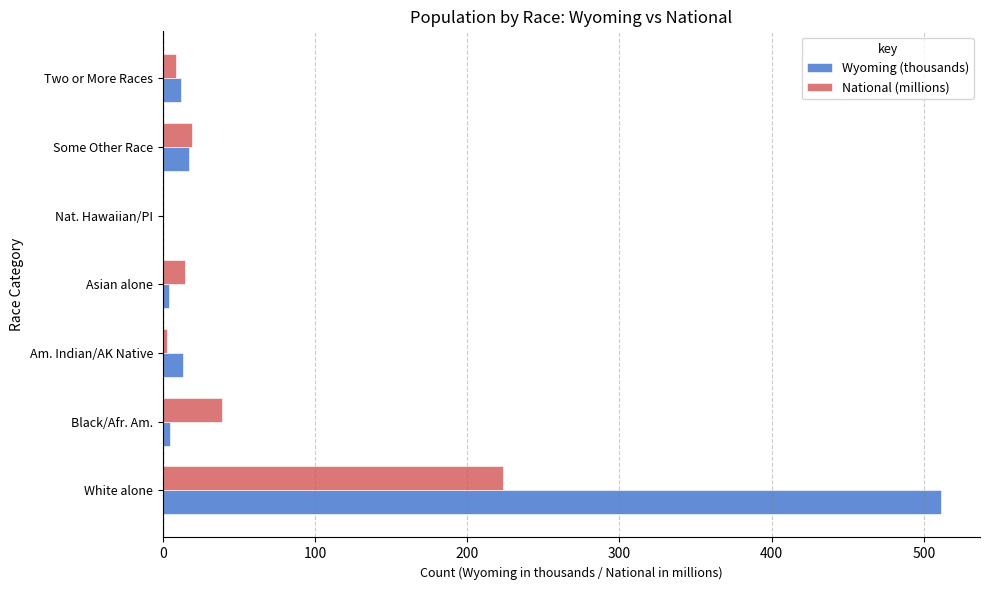

Between White alone and Nat. Hawaiian/PI, which series saw the biggest shift?

Wyoming (thousands)